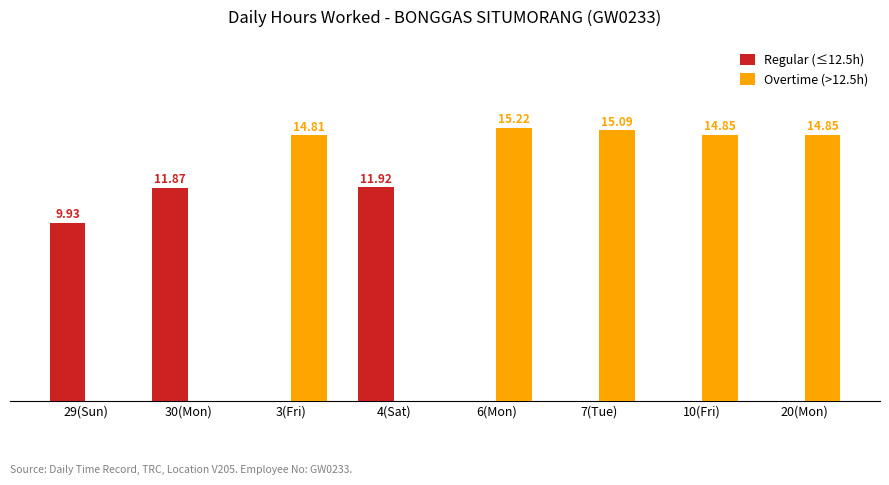

Is the value of Regular (≤12.5h) at 20(Mon) greater than the value of Overtime (>12.5h) at 7(Tue)?

No